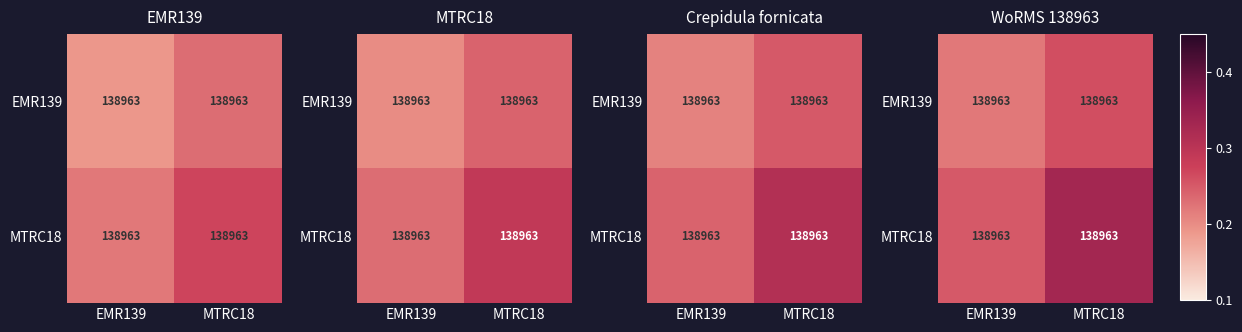

Which label corresponds to the smallest value in the chart?

EMR139